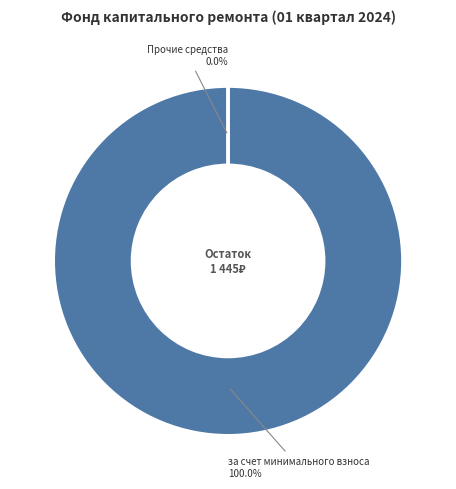

Which slice represents more than half of the pie?

за счет минимального взноса